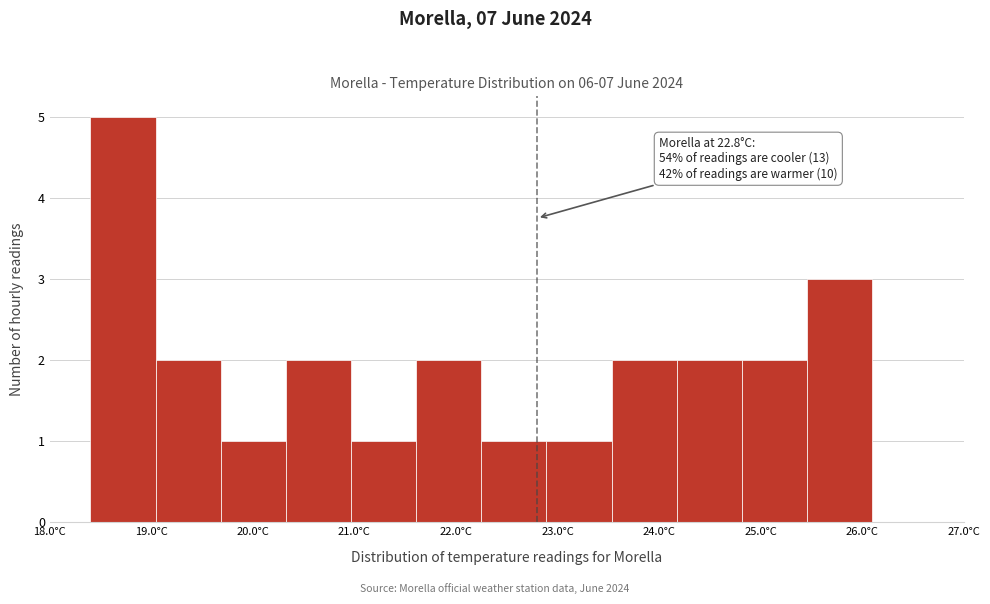

Over which range of the x-axis is the bar tallest?

18.4 to 19.0